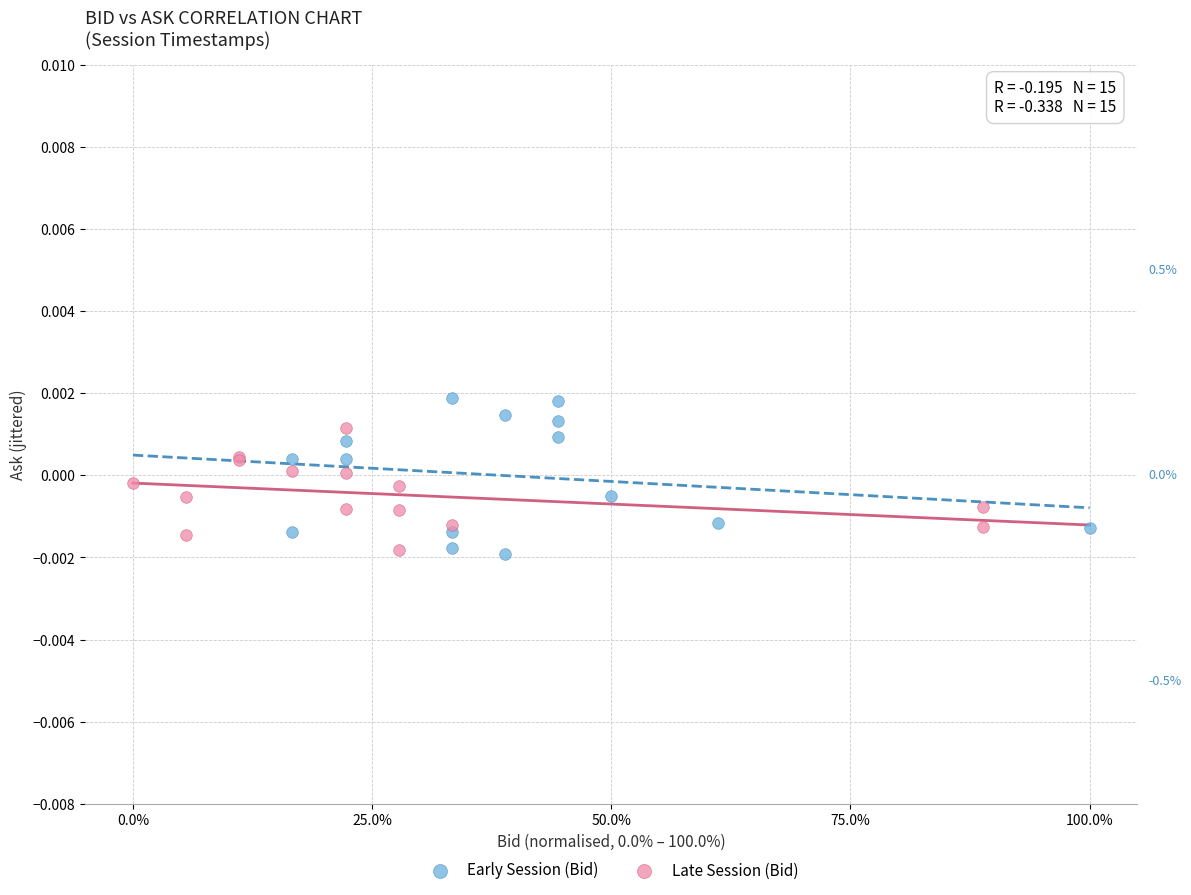

Which series reaches the maximum Y coordinate?

Early Session (Bid)